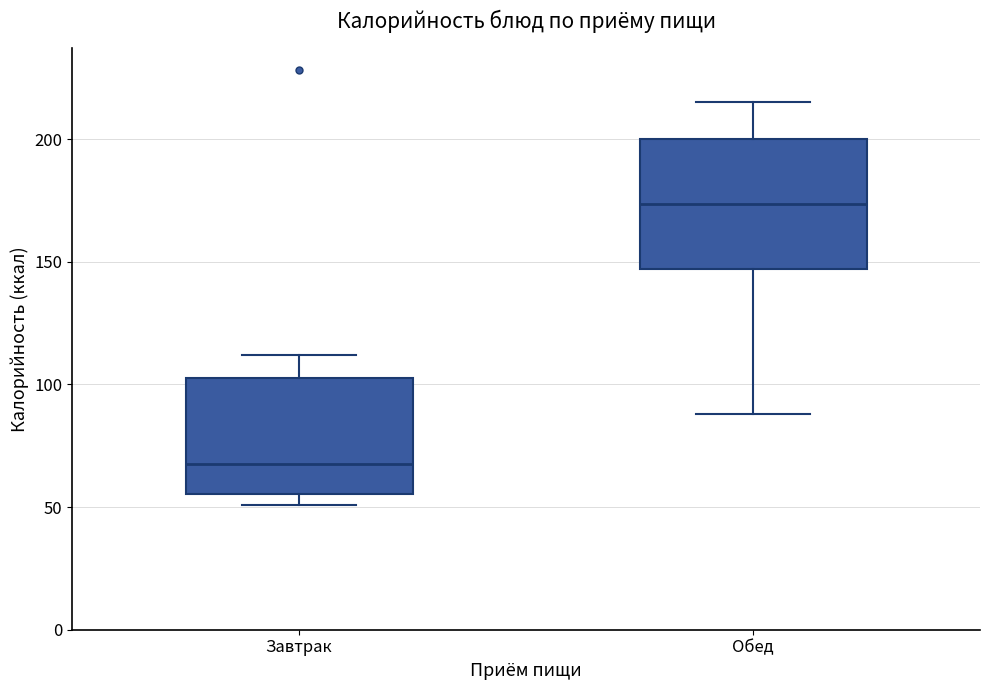

Reading left to right, read every box against the y-axis: the position of its median line, the range the box covers, and the ends of its whiskers. The values are not printed on the chart, so give them approximately, as read against the axis.

Завтрак: median 70, box 55 to 105, whiskers 50 to 110
Обед: median 175, box 145 to 200, whiskers 90 to 215